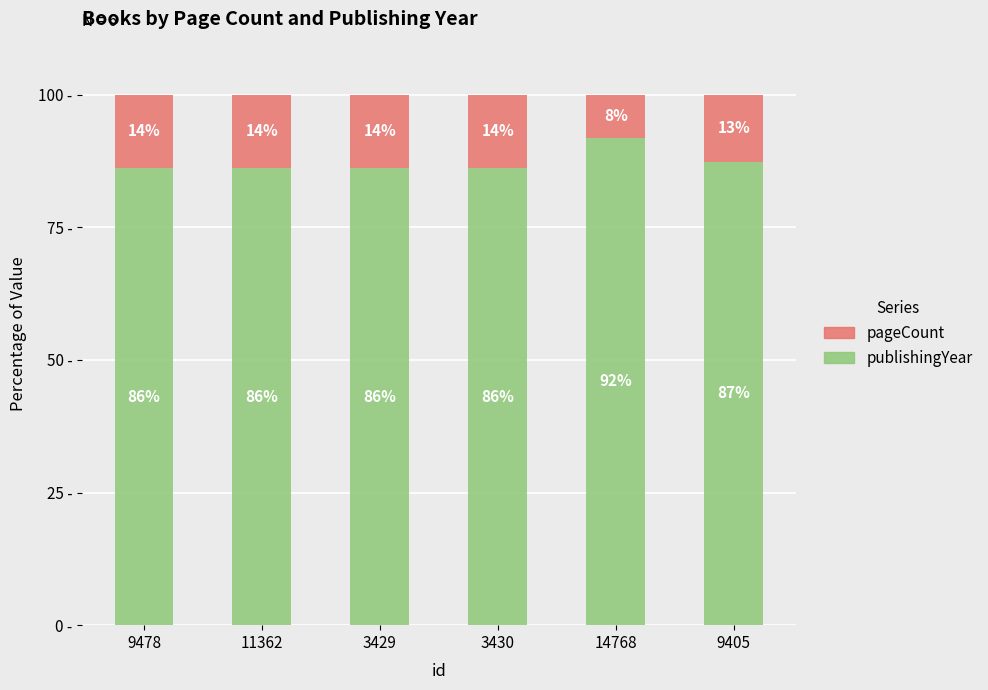

What is the label of the 2nd bar from the right?

14768